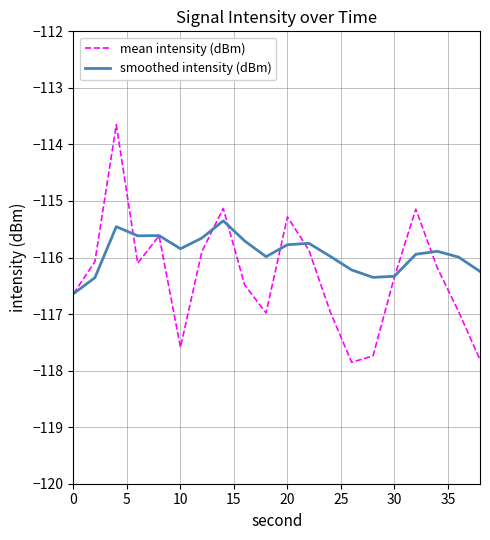

Which series has the largest range (max minus min)?

mean intensity (dBm)